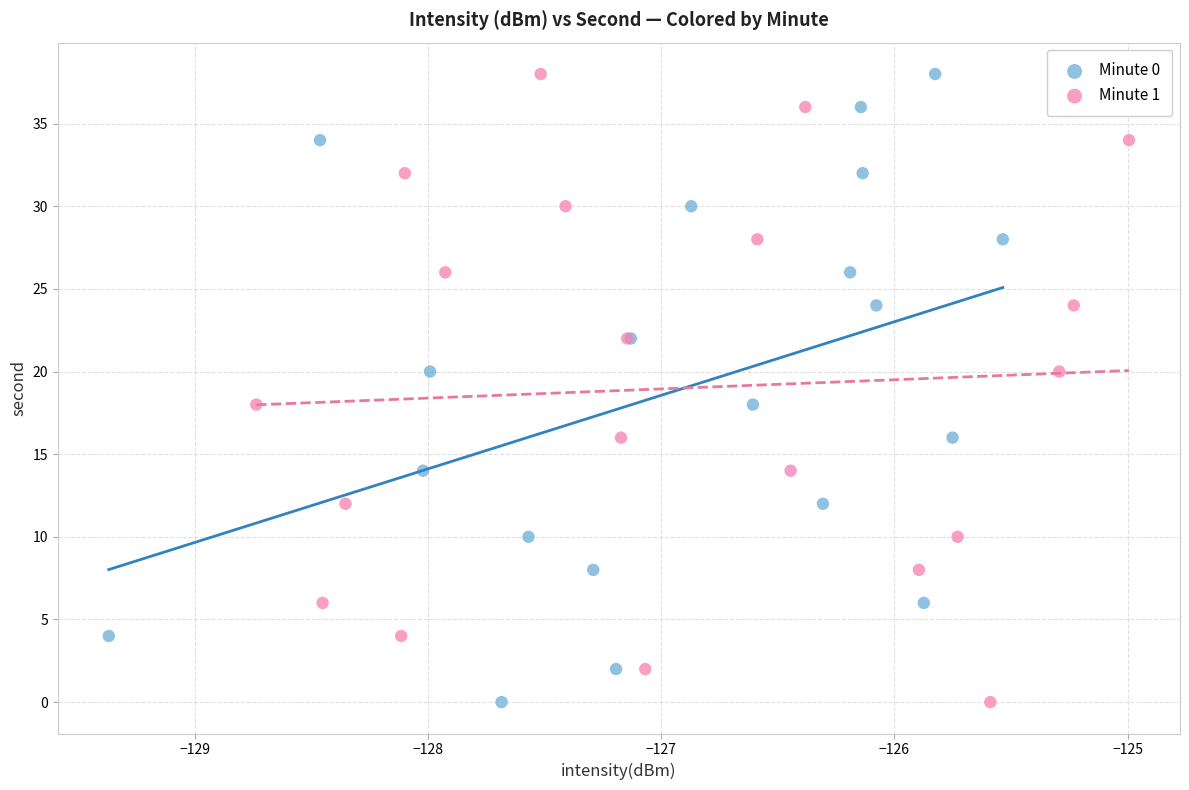

What are all the series names shown in the legend?

Minute 0, Minute 1